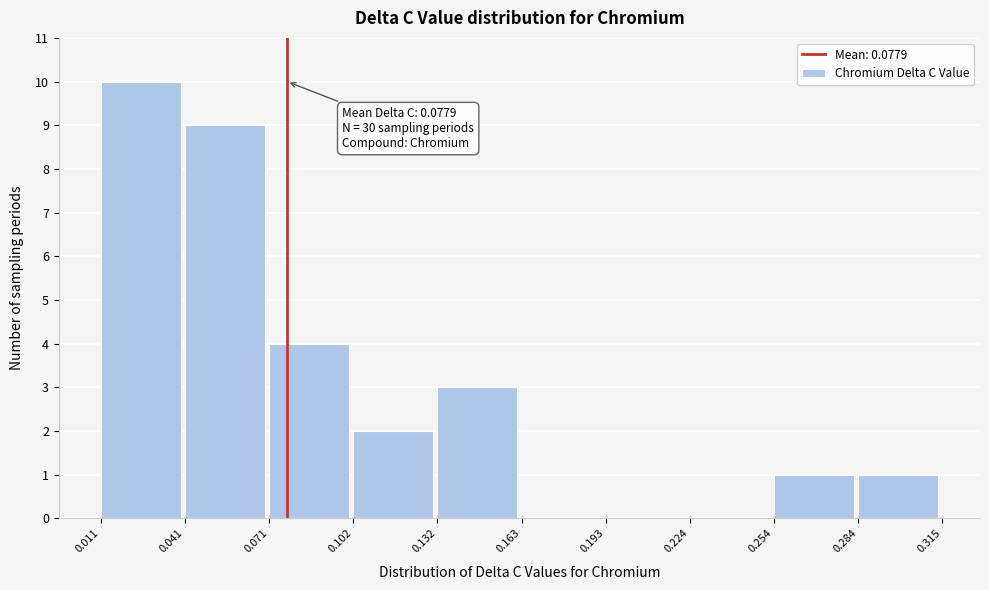

Over which range of the x-axis is the bar tallest?

0.011 to 0.041